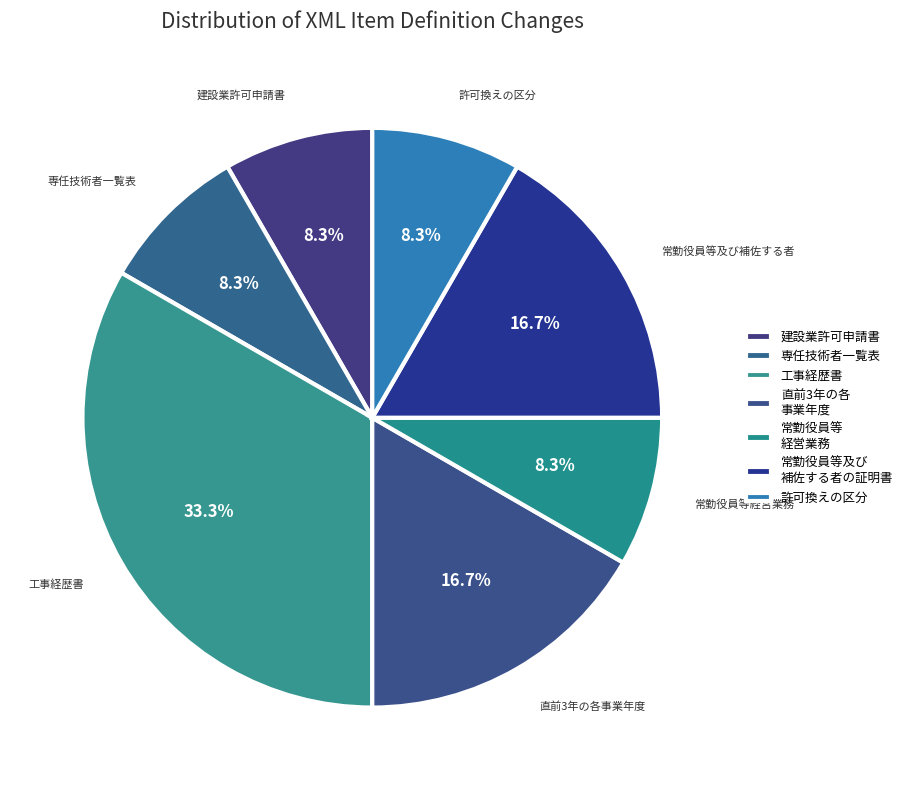

How many segments does this pie chart have?

7